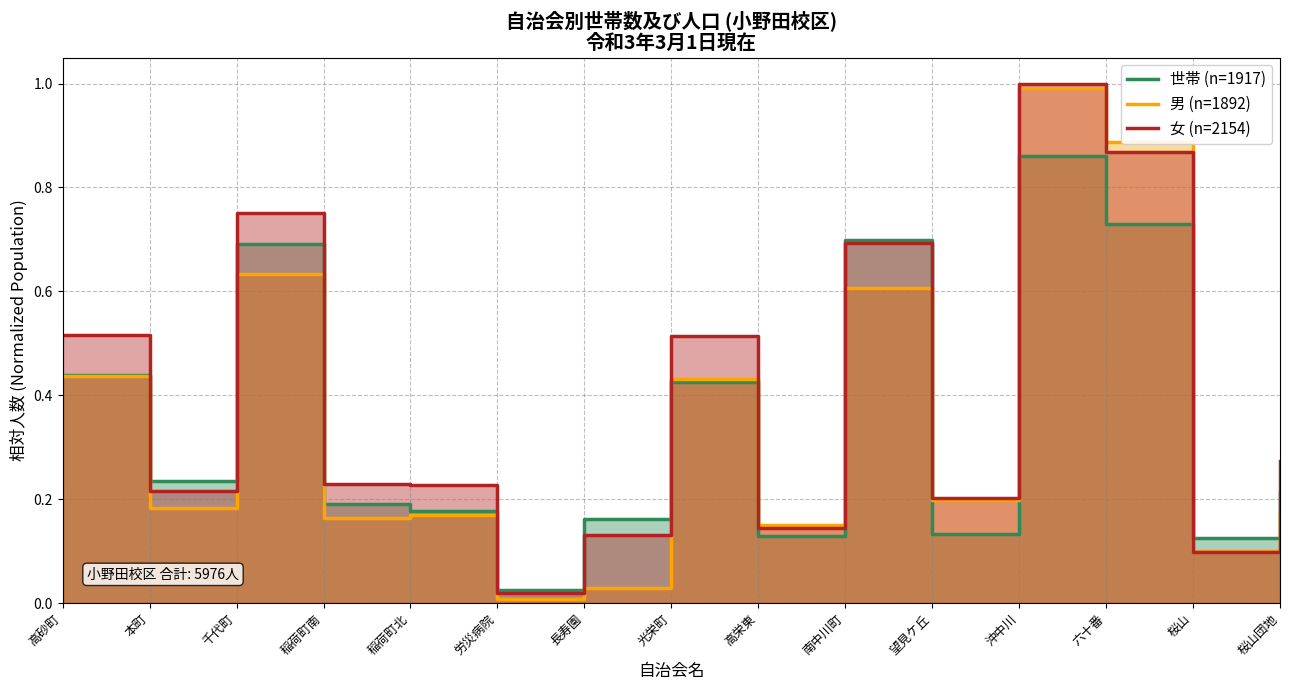

What is the sum of all 女 (n=2154) values?

5.9